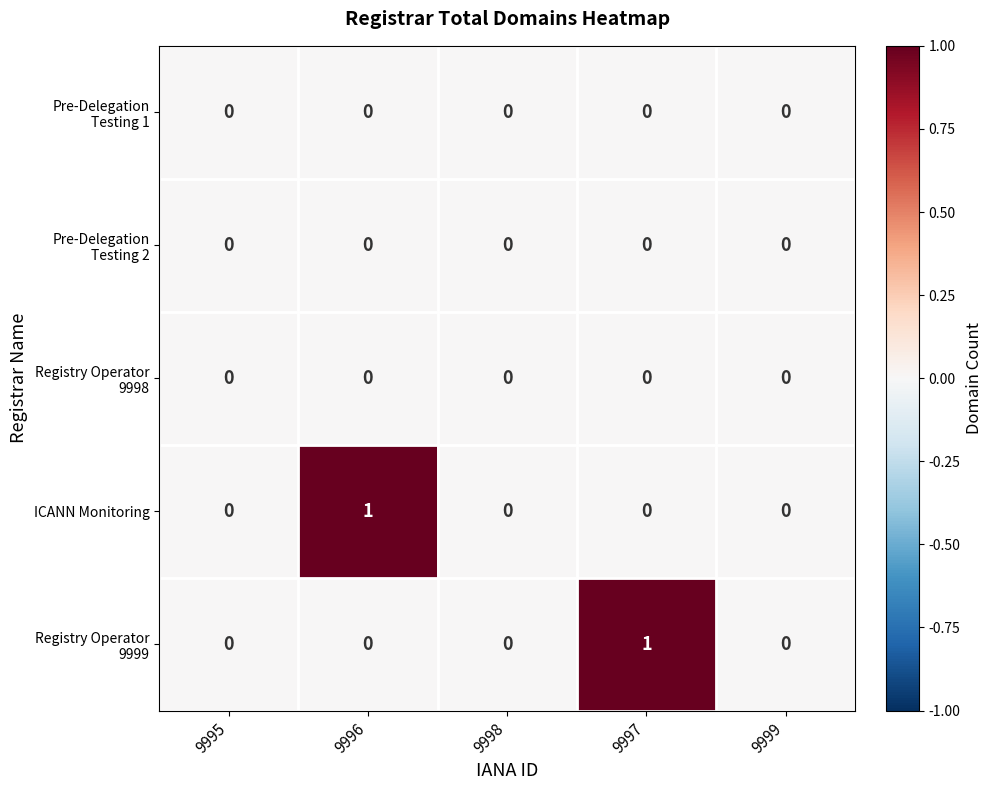

How many ICANN Monitoring values are between 0 and 1?

5